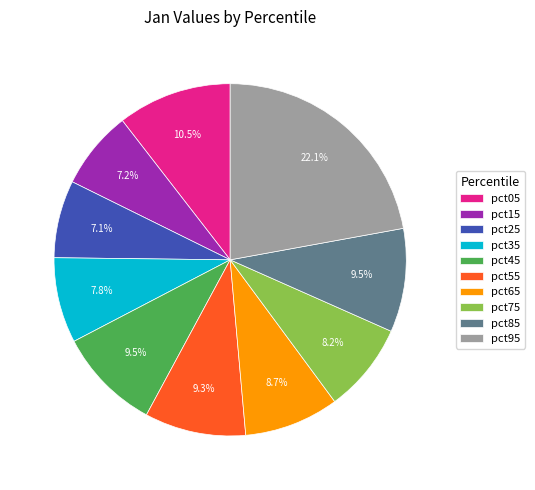

What is the largest slice in the pie chart?

pct95